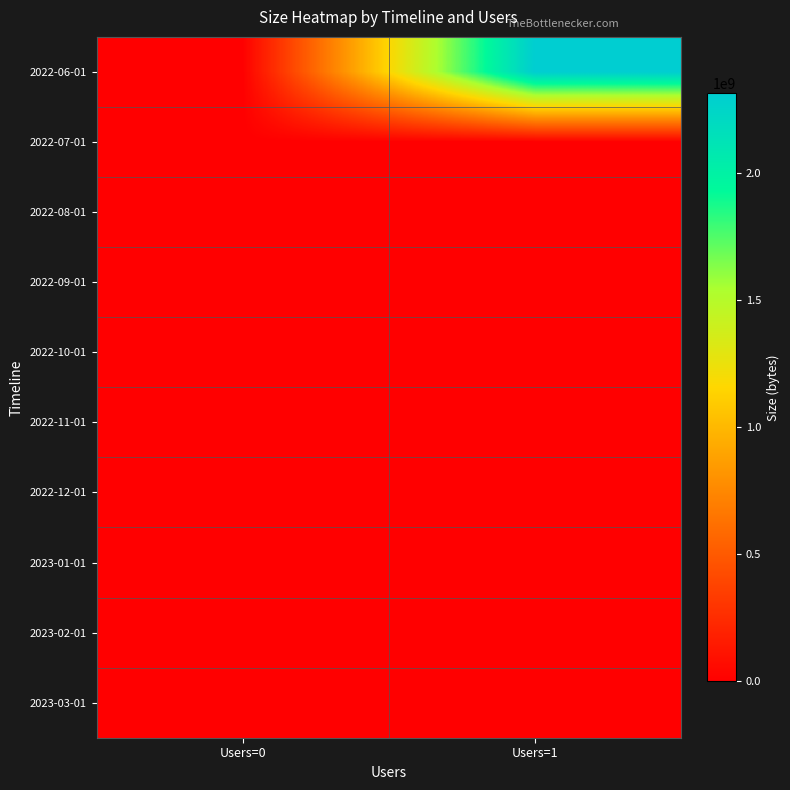

At which category is the sum across all series the highest?

Users=1